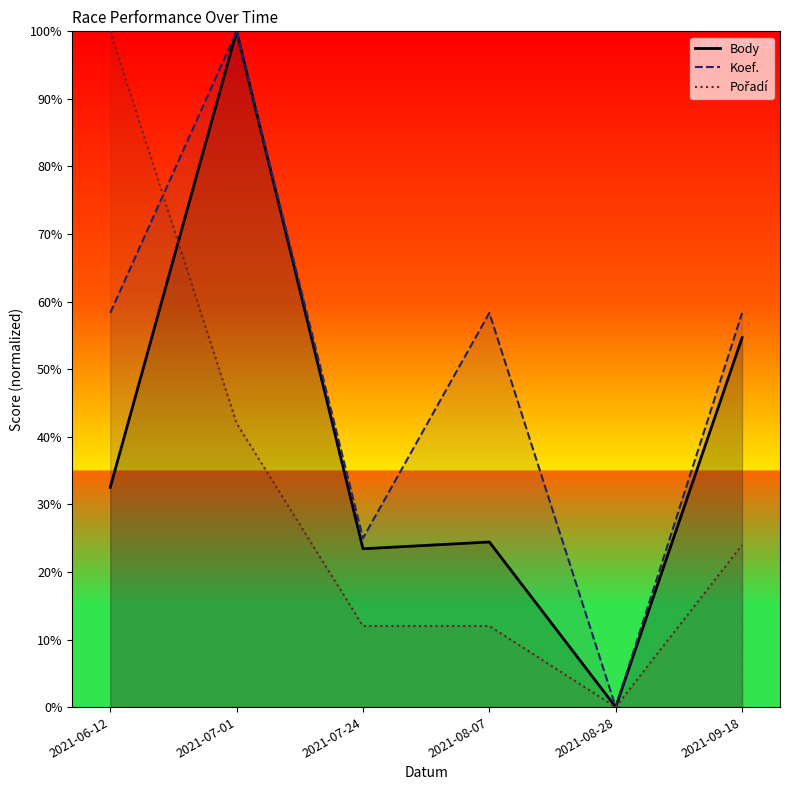

Does the chart display data point markers on the line(s)?

No